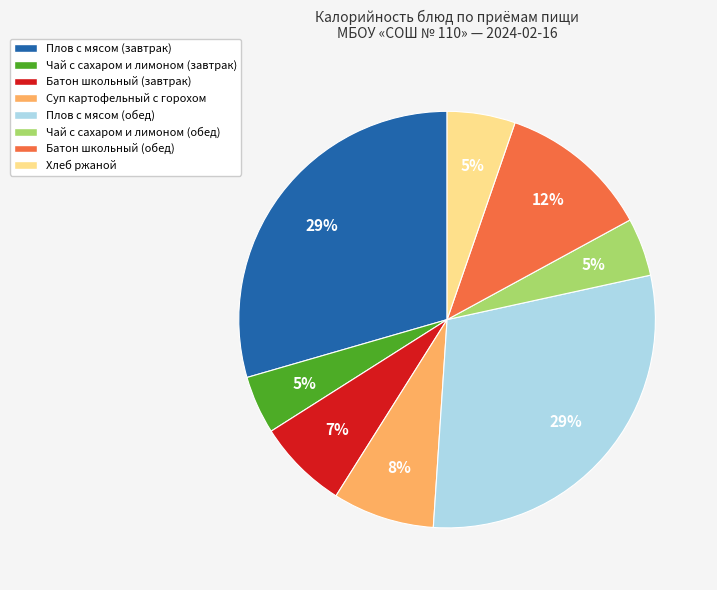

Count the number of slices in the pie.

8